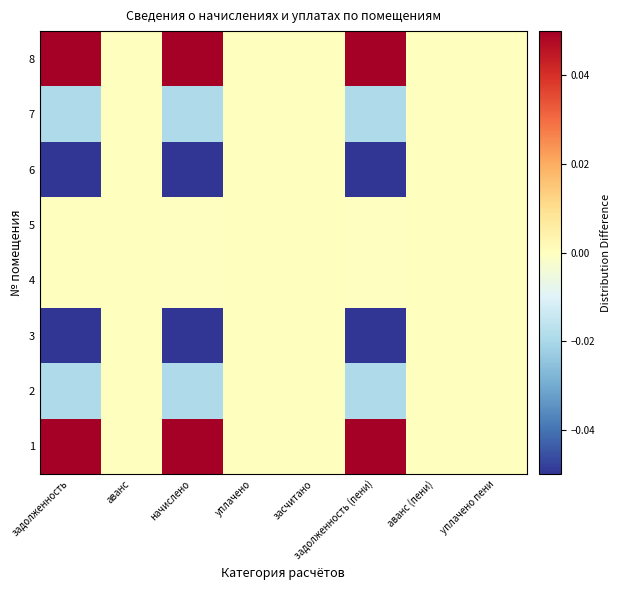

Reading left to right, list all the values displayed in this chart.

1: задолженность=0.2	аванс=0.0	начислено=0.2	уплачено=0.0	засчитано=0.0	задолженность (пени)=0.2	аванс (пени)=0.0	уплачено пени=0.0
2: задолженность=-0.0	аванс=0.0	начислено=-0.0	уплачено=0.0	засчитано=0.0	задолженность (пени)=-0.0	аванс (пени)=0.0	уплачено пени=0.0
3: задолженность=-0.2	аванс=0.0	начислено=-0.2	уплачено=0.0	засчитано=0.0	задолженность (пени)=-0.2	аванс (пени)=0.0	уплачено пени=0.0
4: задолженность=0.0	аванс=0.0	начислено=-0.0	уплачено=0.0	засчитано=0.0	задолженность (пени)=-0.0	аванс (пени)=0.0	уплачено пени=0.0
5: задолженность=0.0	аванс=0.0	начислено=-0.0	уплачено=0.0	засчитано=0.0	задолженность (пени)=-0.0	аванс (пени)=0.0	уплачено пени=0.0
6: задолженность=-0.2	аванс=0.0	начислено=-0.2	уплачено=0.0	засчитано=0.0	задолженность (пени)=-0.2	аванс (пени)=0.0	уплачено пени=0.0
7: задолженность=-0.0	аванс=0.0	начислено=-0.0	уплачено=0.0	засчитано=0.0	задолженность (пени)=-0.0	аванс (пени)=0.0	уплачено пени=0.0
8: задолженность=0.2	аванс=0.0	начислено=0.2	уплачено=0.0	засчитано=0.0	задолженность (пени)=0.2	аванс (пени)=0.0	уплачено пени=0.0